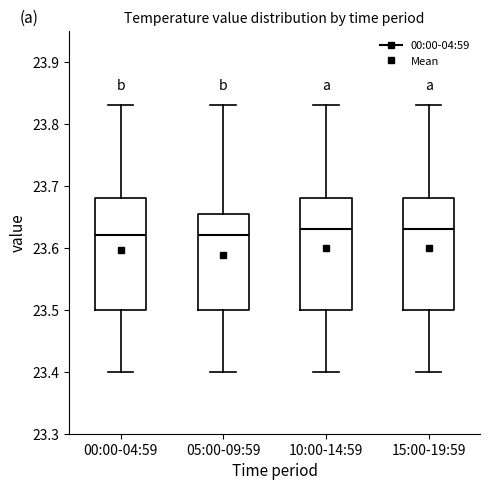

Where is the upper edge of the box for 00:00-04:59 on the y-axis? The values are not printed on the chart, so give them approximately, as read against the axis.

23.68